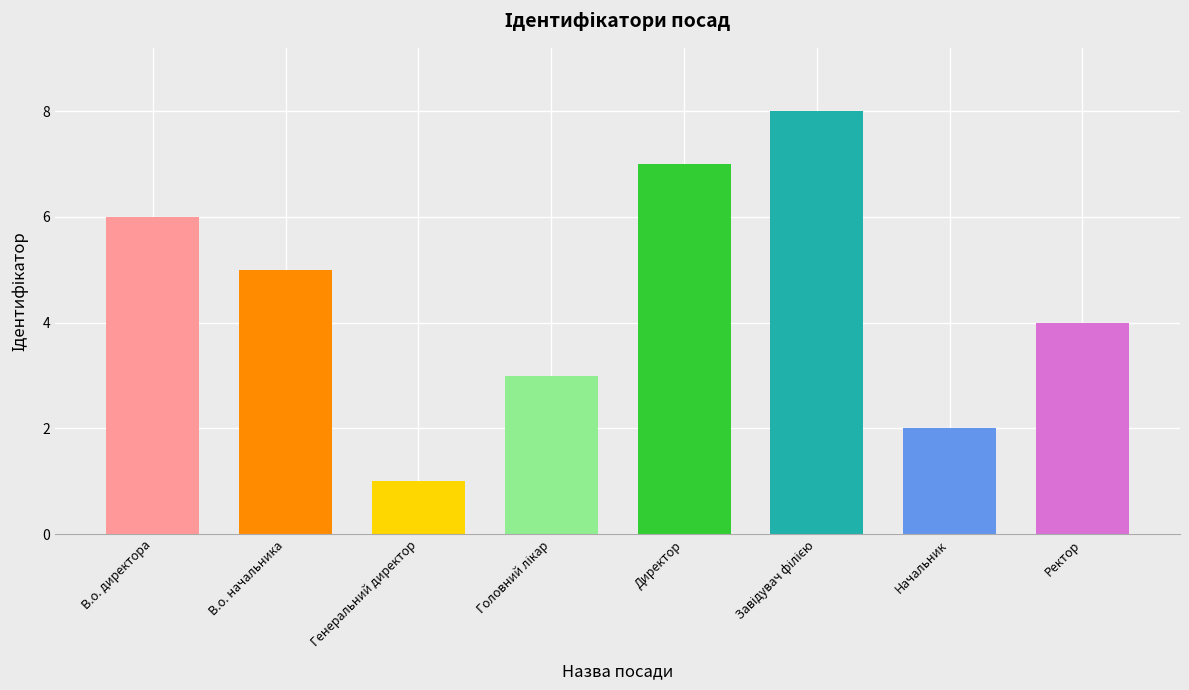

What is the difference between the maximum and minimum values?

7